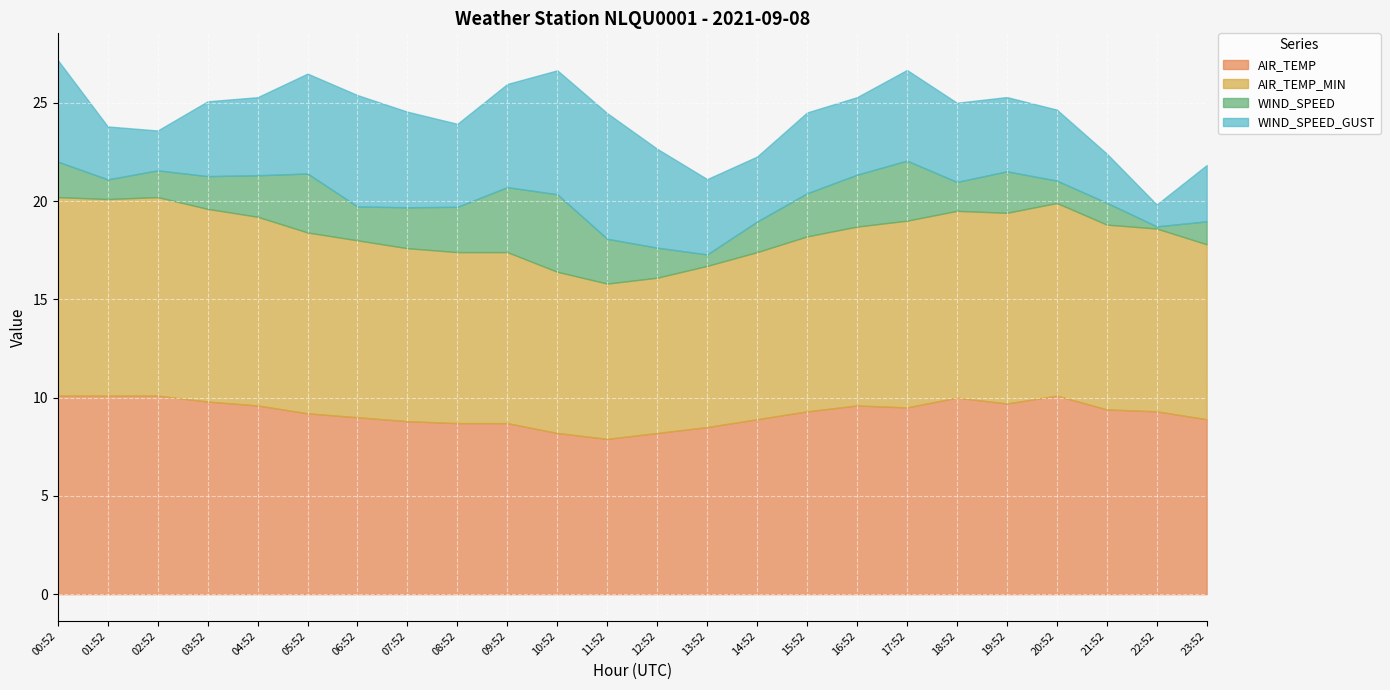

Reading right to left, list all the values displayed in this chart.

AIR_TEMP: 8.9	9.3	9.4	10.1	9.7	10.0	9.5	9.6	9.3	8.9	8.5	8.2	7.9	8.2	8.7	8.7	8.8	9.0	9.2	9.6	9.8	10.1	10.1	10.1
AIR_TEMP_MIN: 8.9	9.3	9.4	9.8	9.7	9.5	9.5	9.1	8.9	8.5	8.2	7.9	7.9	8.2	8.7	8.7	8.8	9.0	9.2	9.6	9.8	10.1	10.0	10.1
WIND_SPEED: 1.2	0.1	1.1	1.1	2.1	1.5	3.1	2.6	2.2	1.6	0.6	1.5	2.3	3.9	3.3	2.3	2.1	1.7	3.0	2.1	1.7	1.4	1.0	1.8
WIND_SPEED_GUST: 2.9	1.1	2.5	3.6	3.8	4.0	4.6	3.9	4.1	3.3	3.8	5.0	6.4	6.3	5.2	4.2	4.9	5.7	5.1	4.0	3.8	2.0	2.7	5.2